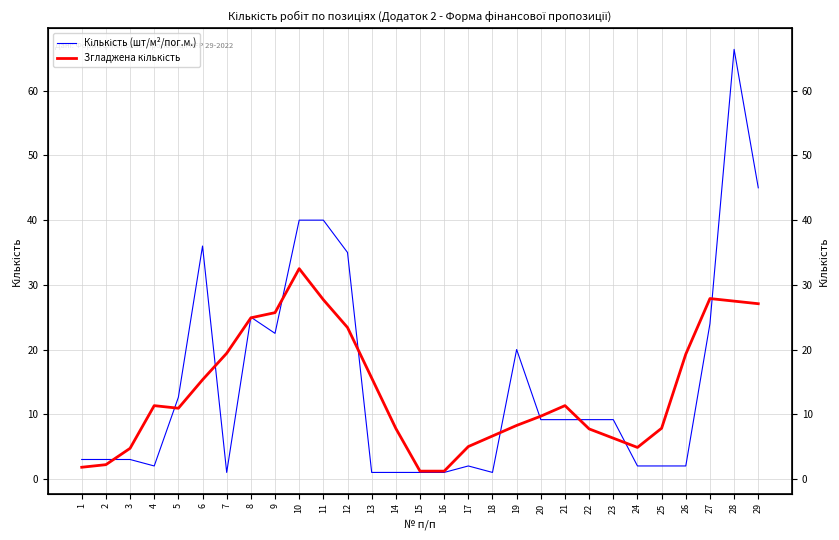

How many intersections are there between Згладжена кількість and Кількість (шт/м²/пог.м.)?

12